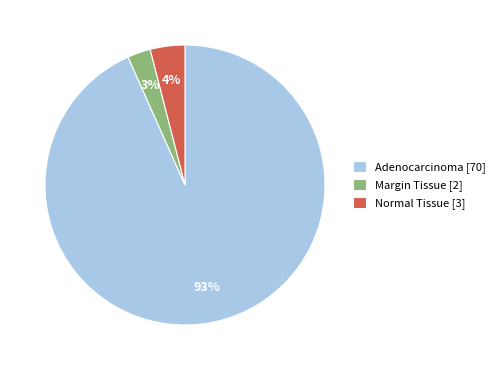

To the nearest percent, what is the combined percentage of Margin Tissue [2] and Adenocarcinoma [70]?

96%